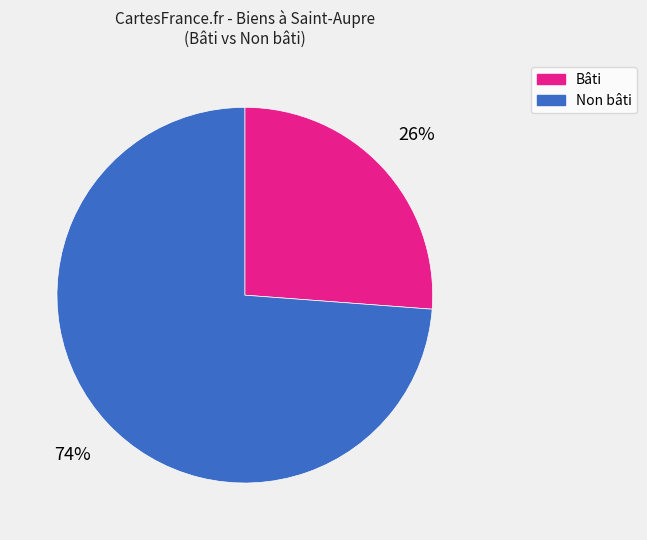

Does any single category account for the majority?

Yes